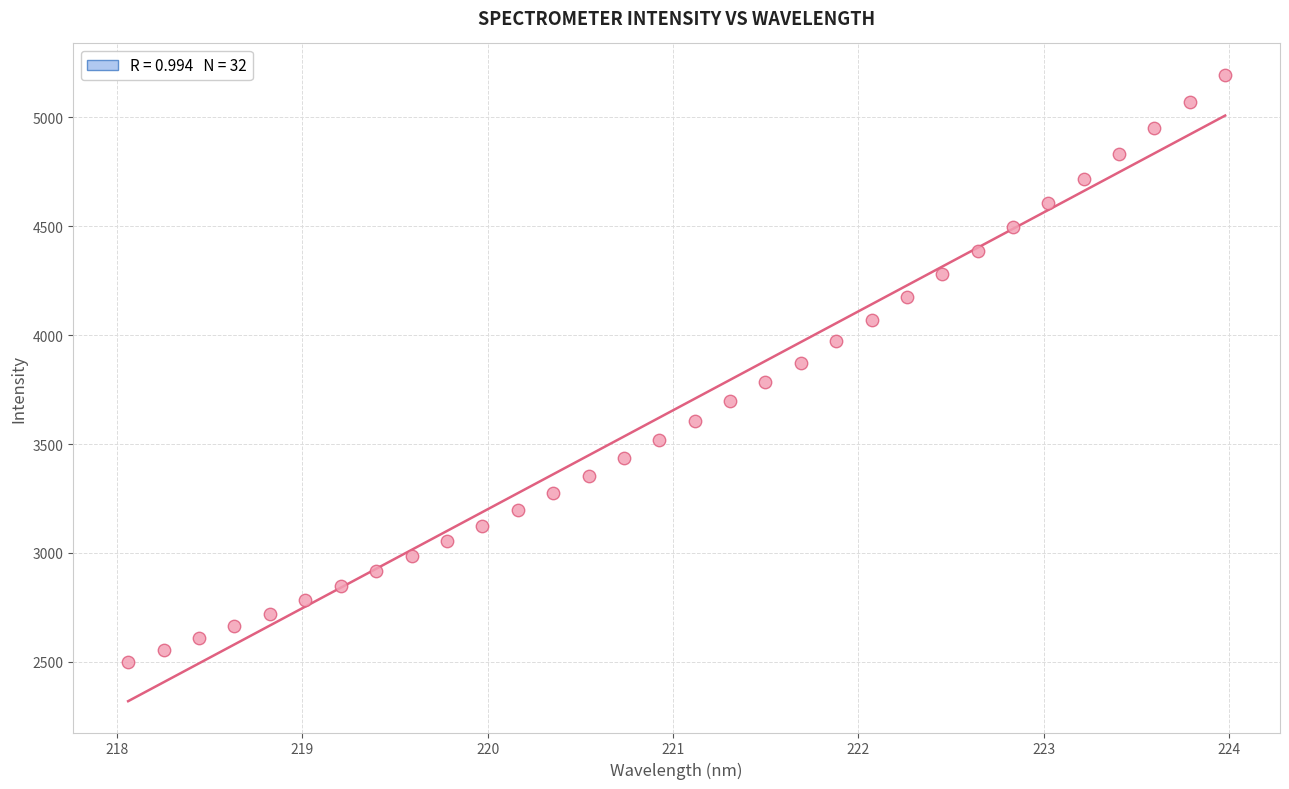

What is the range of X values (max minus min)?

5.9